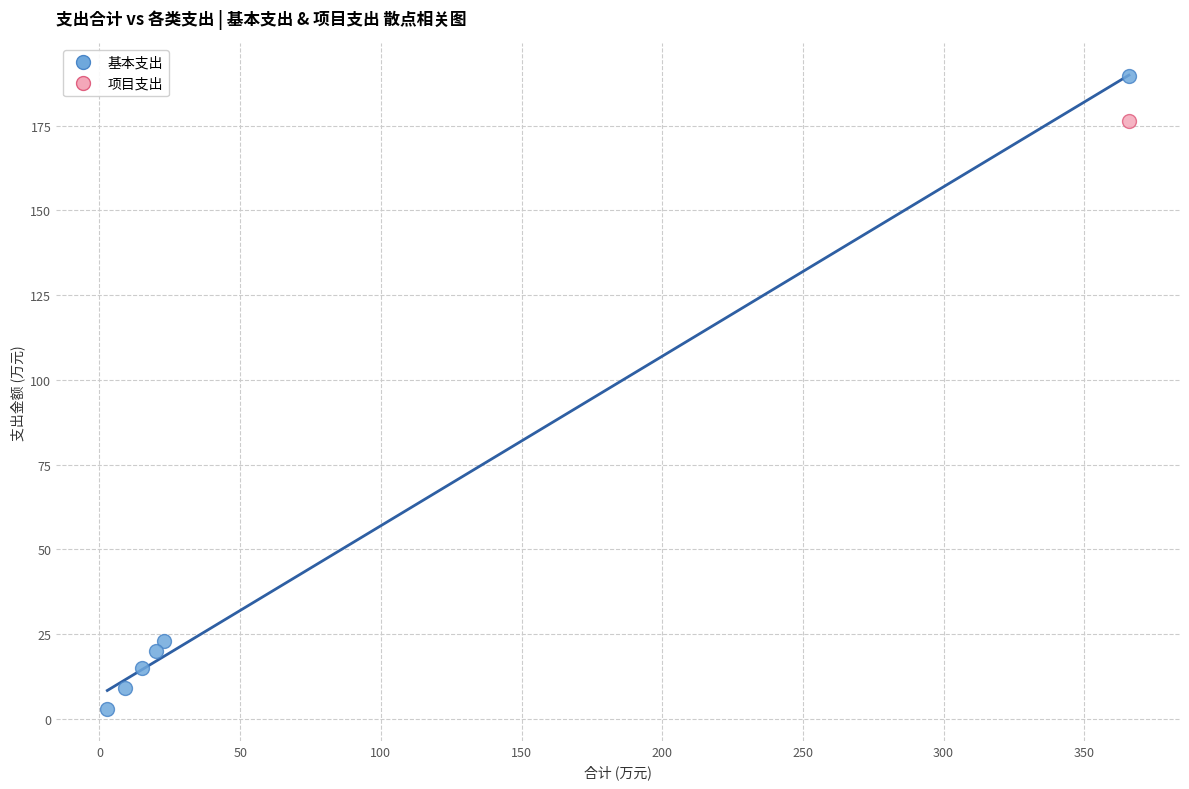

What are all the series names shown in the legend?

基本支出, 项目支出